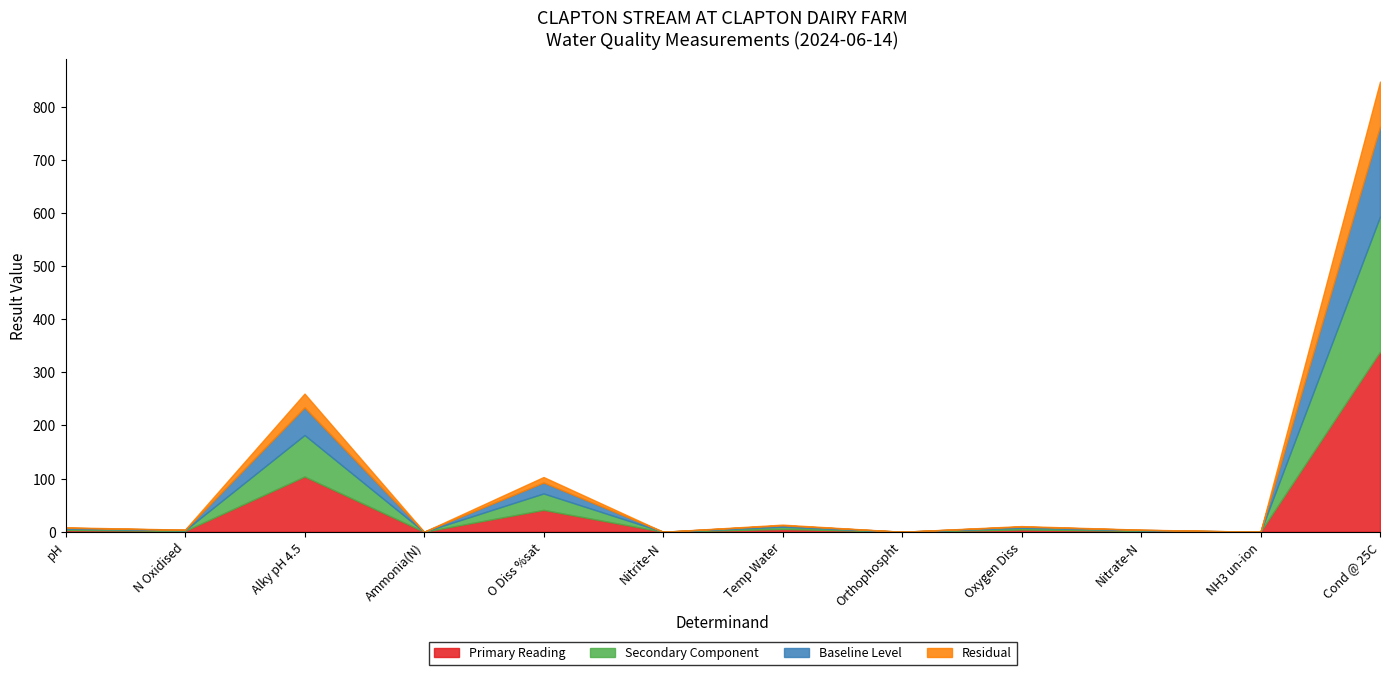

Reading right to left, transcribe all the data shown in this chart.

847.0	0.0	4.0	10.7	0.1	13.4	0.0	103.0	0.1	260.0	4.0	8.3